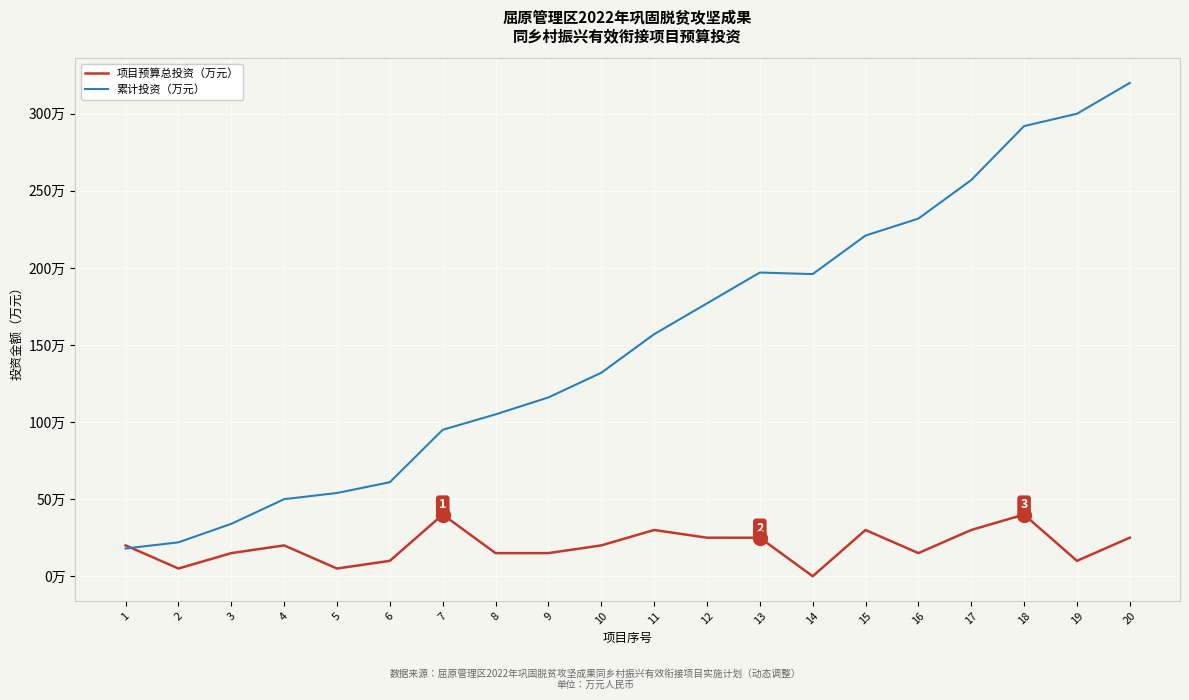

How many times do 项目预算总投资（万元） and 累计投资（万元） cross each other?

1